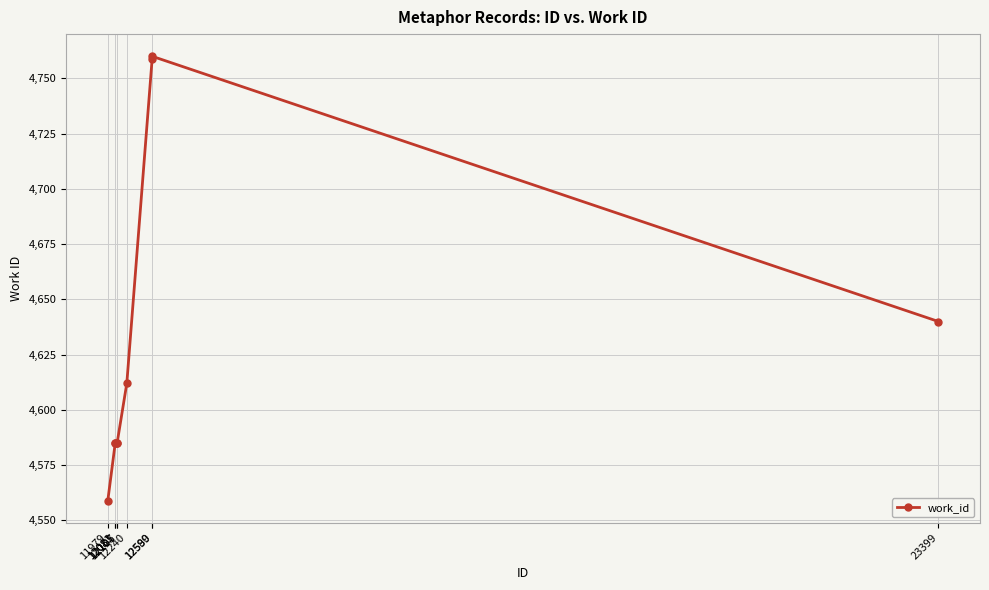

What is the difference between the values at 12589 and 11979?

200